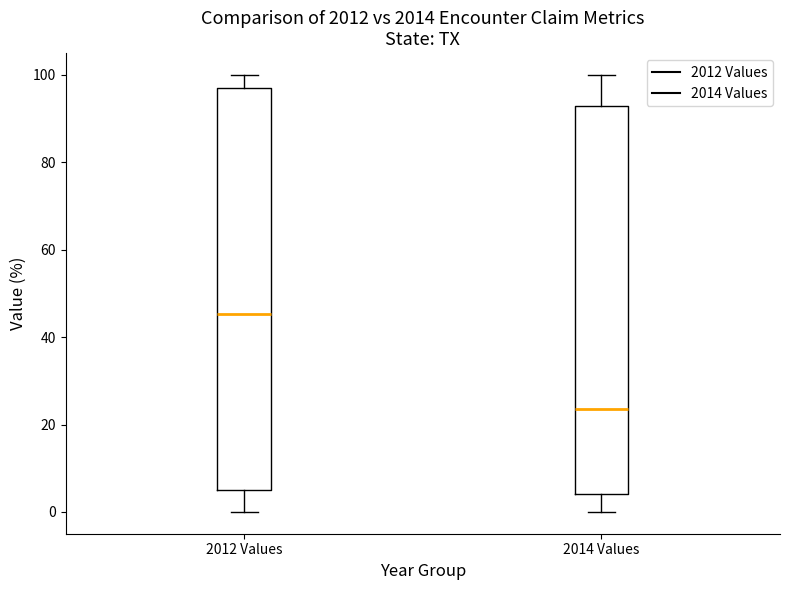

Reading left to right, read every box against the y-axis: the position of its median line, the range the box covers, and the ends of its whiskers. The values are not printed on the chart, so give them approximately, as read against the axis.

2012 Values: median 46, box 4 to 98, whiskers 0 to 100
2014 Values: median 24, box 4 to 92, whiskers 0 to 100